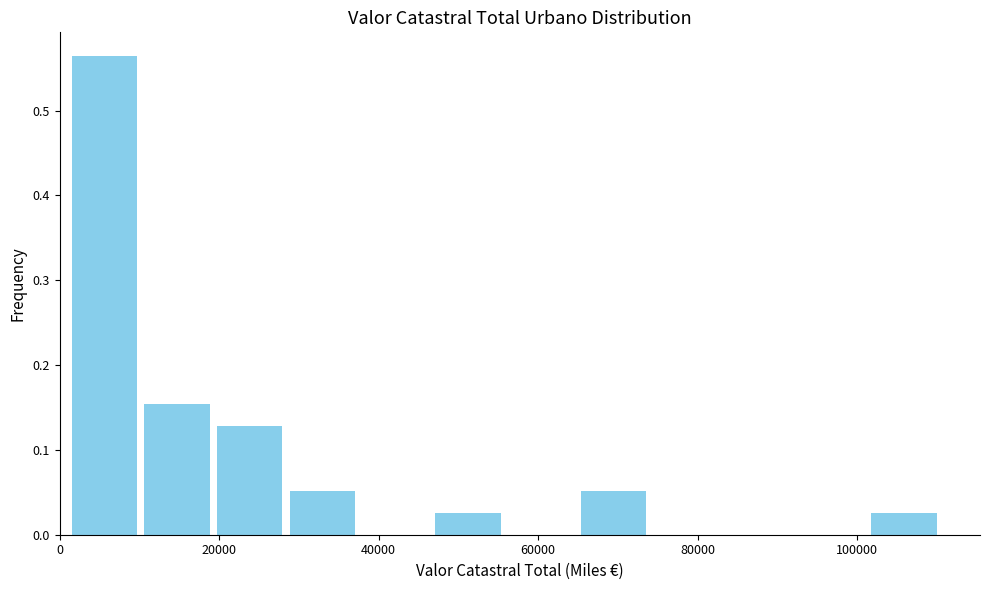

How tall is the bar that spans 46000 to 56000 on the x-axis? Neither the bar edges nor the heights are printed on the chart, so give them approximately, as read against the axes.

0.03